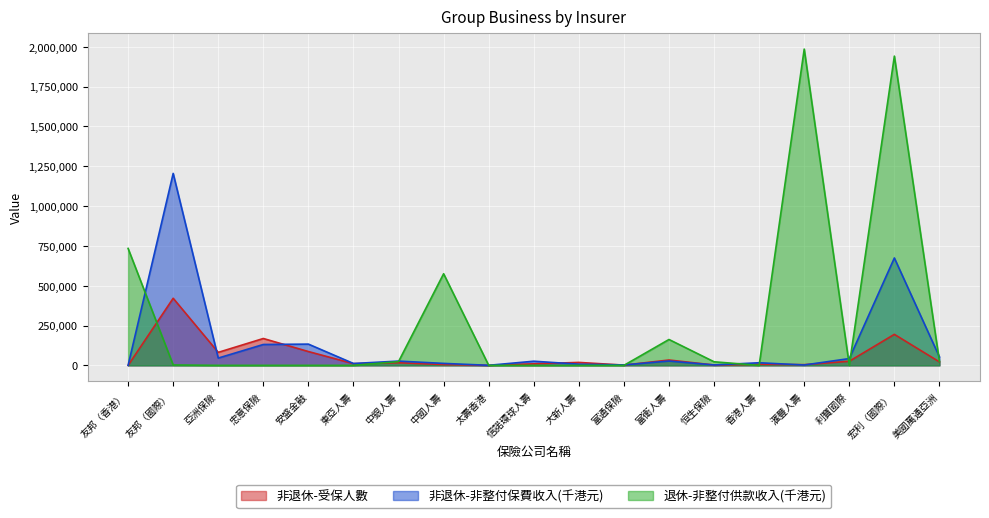

Reading right to left, transcribe all the data shown in this chart.

非退休-受保人數: 21715	194668	25749	4481	6735	2367	33570	1642	18502	9681	257	5125	16557	10612	86783	168665	81592	421164	7
非退休-非整付保費收入(千港元): 53050	674254	42640	2294	16437	2536	27123	2781	7389	26063	416	12380	26765	11785	133409	131116	45799	1204982	26
退休-非整付供款收入(千港元): 24268	1941320	0	1985343	0	22482	162441	0	0	0	0	575102	23703	0	0	0	0	2517	734047